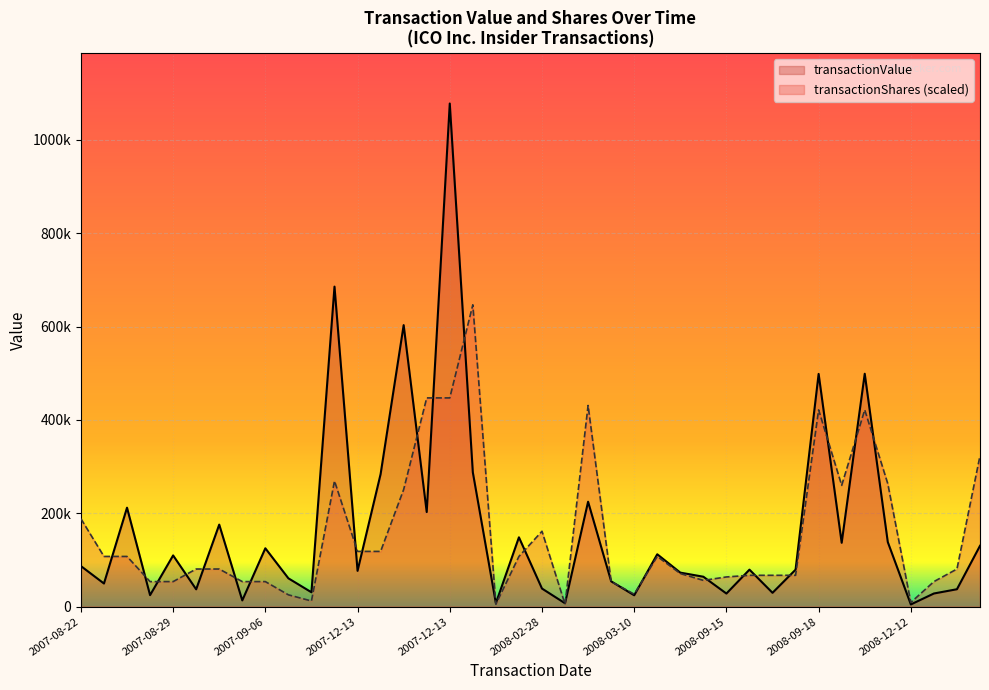

How many data points in transactionShares are less than 15000?

18